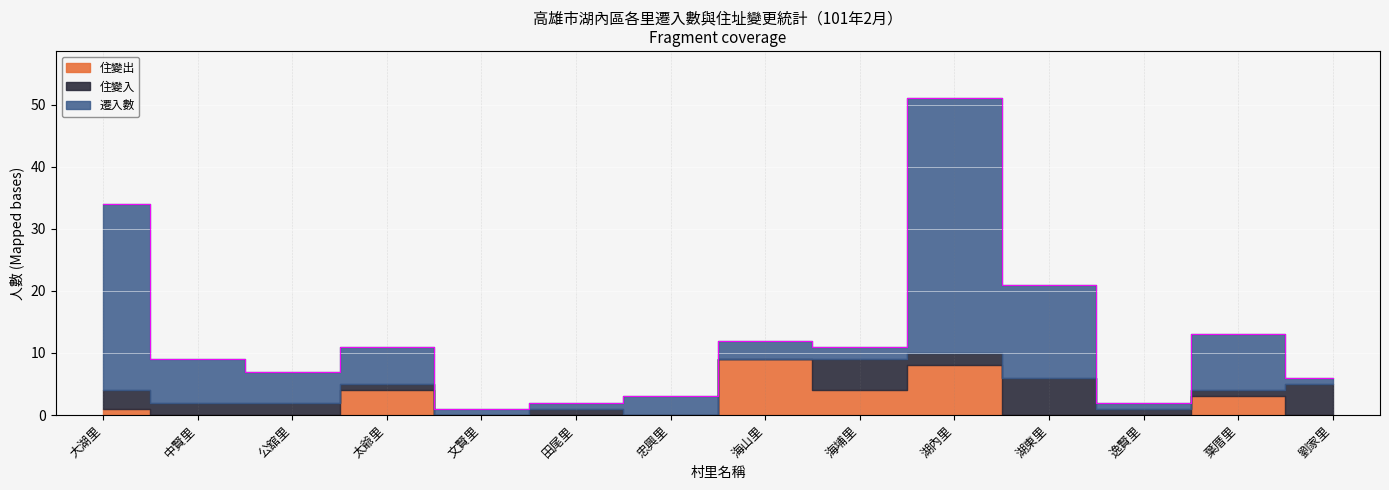

After their last crossing, which series has the higher values: 住變出 or 住變入?

住變入